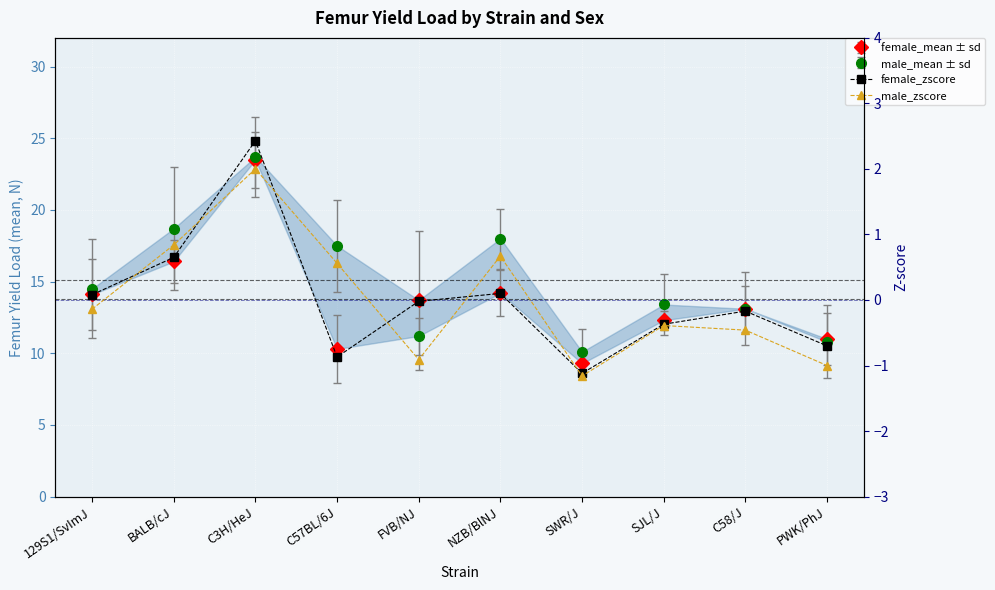

How many lines are shown in the chart?

2